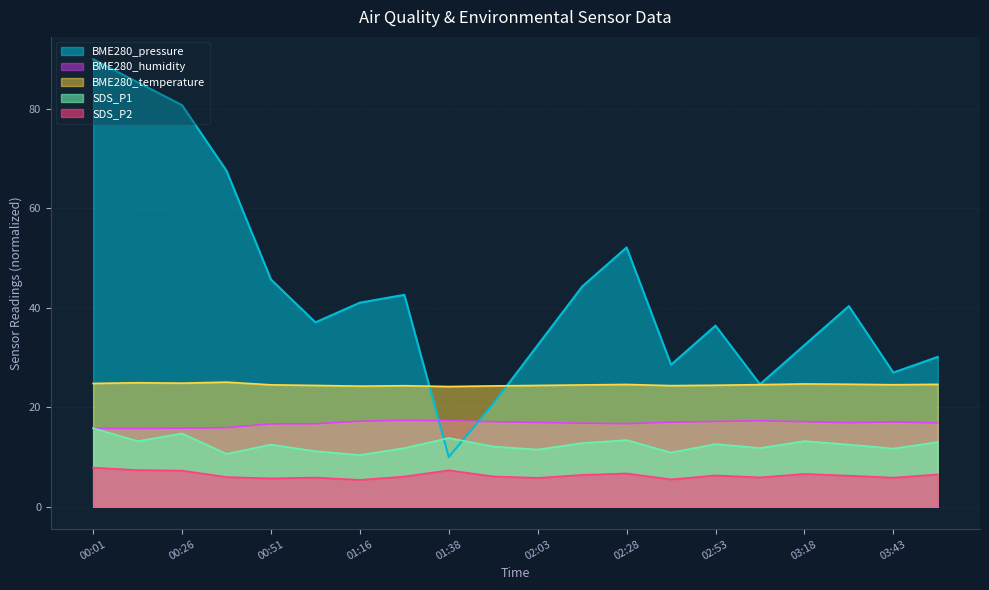

At which label does SDS_P2 first exceed 6?

00:01